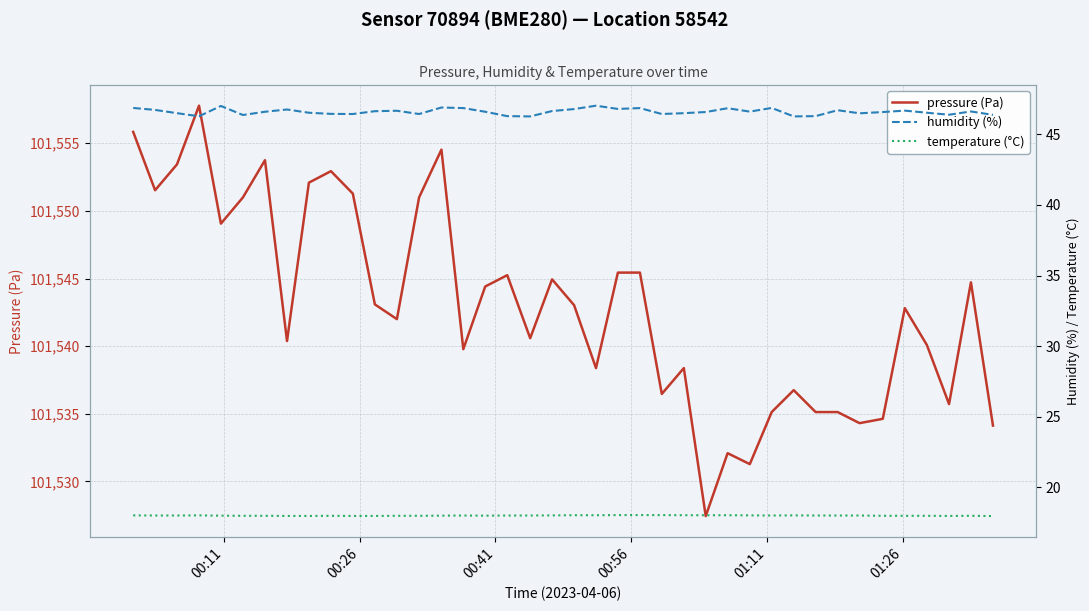

What is the difference between the highest and lowest values at 00:26?

101533.5